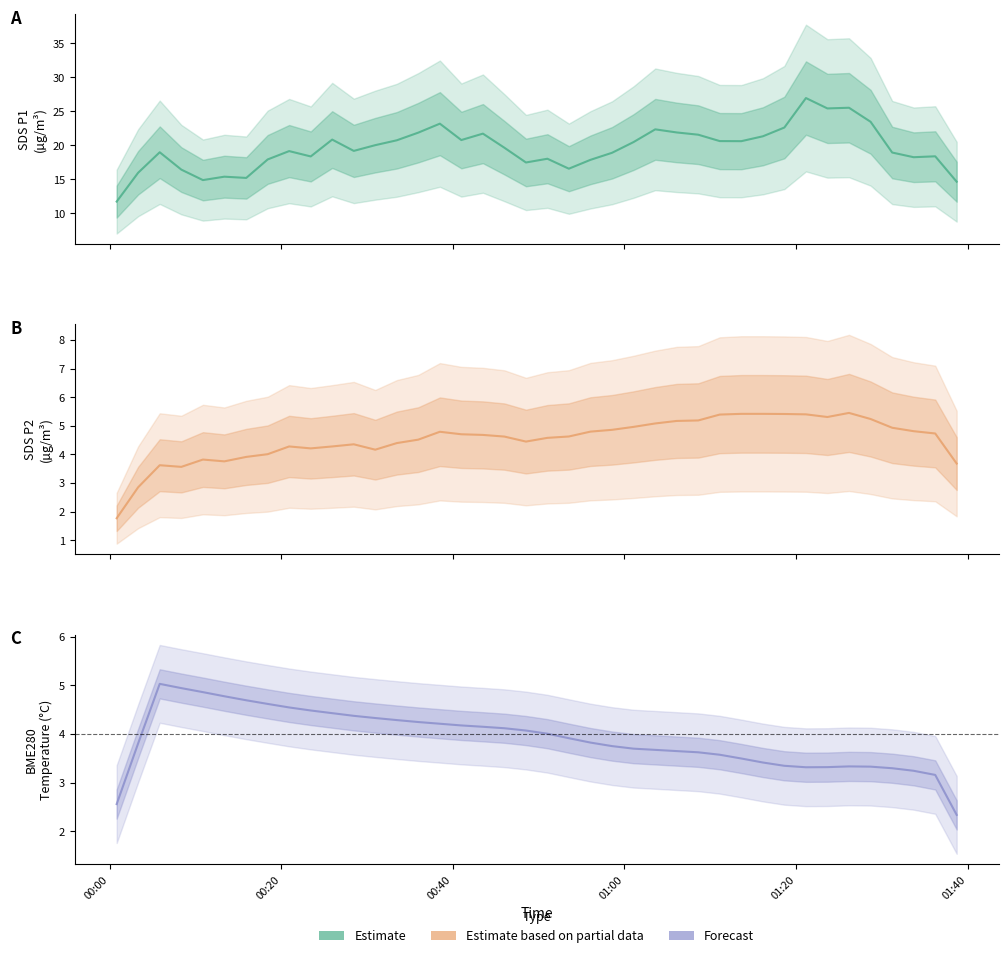

Which category has the highest value across all series?

2022/02/23 01:23:39